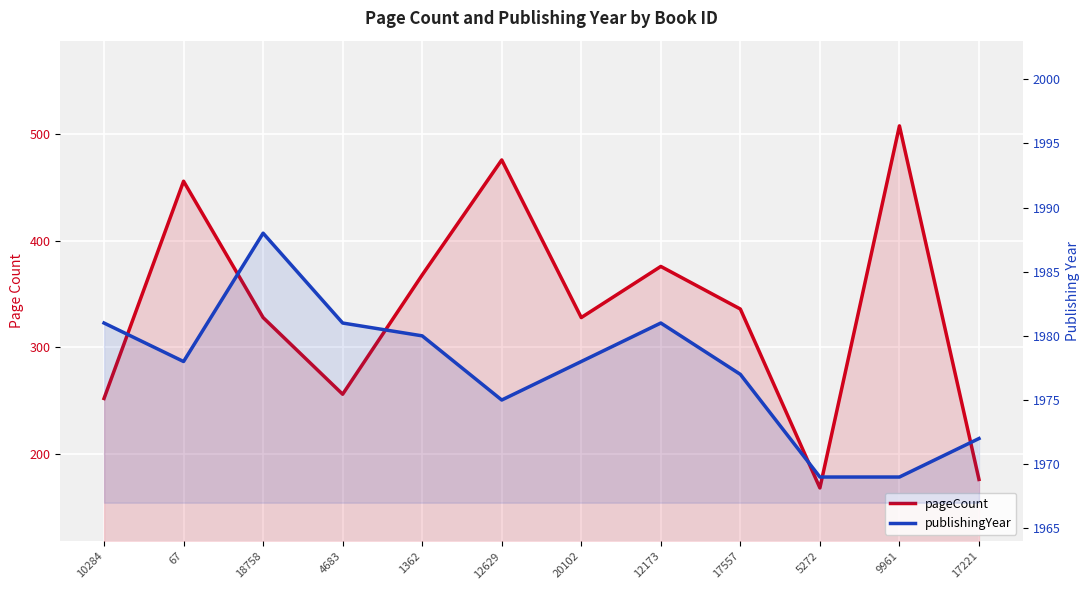

At which category does pageCount reach its first local valley?

4683